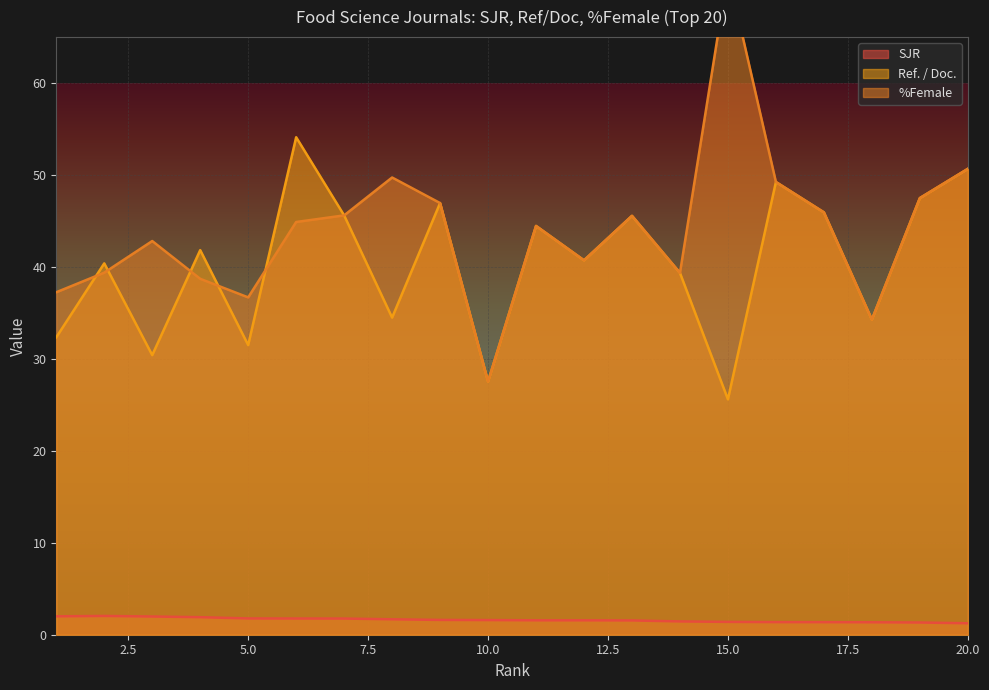

What are all the series names shown in the legend?

SJR, Ref. / Doc., %Female